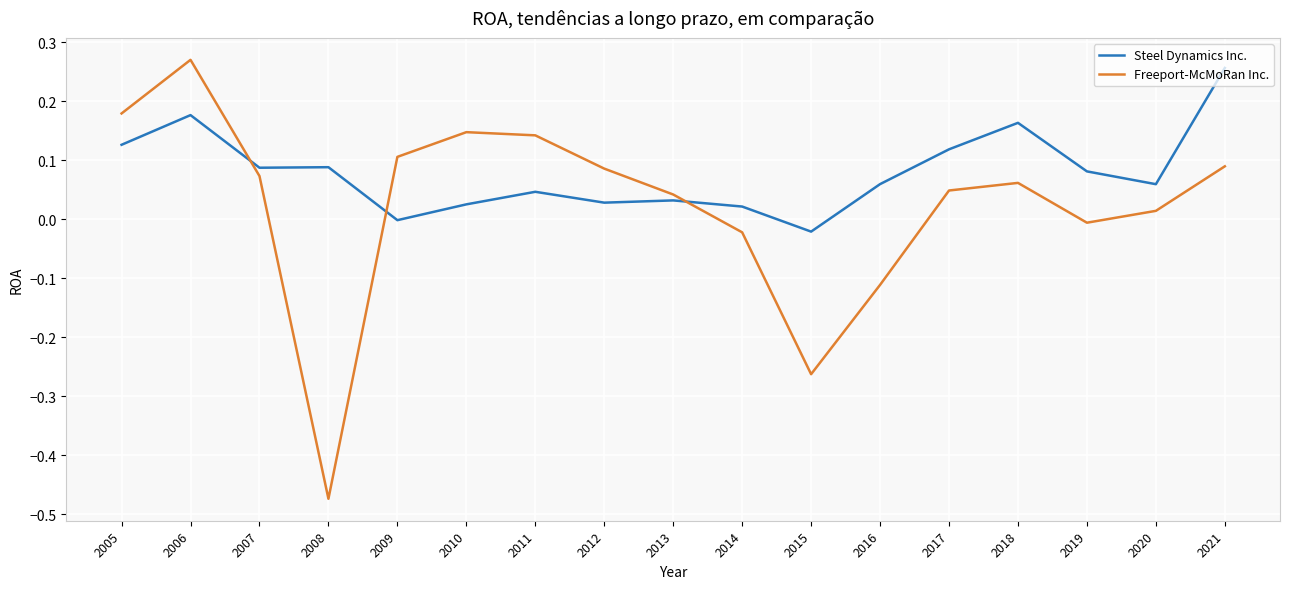

Which category has the highest value across all series?

2006